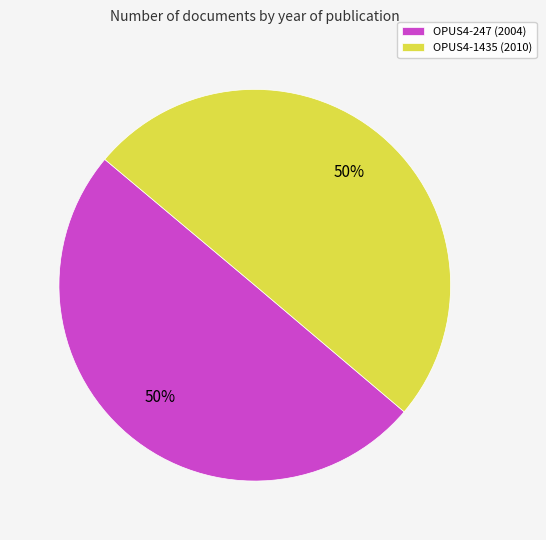

How many segments does this pie chart have?

2